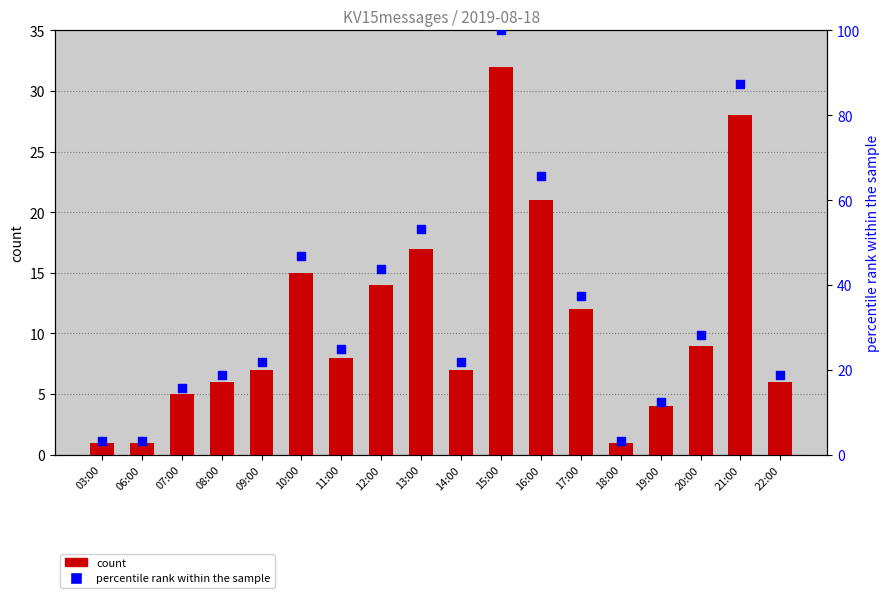

Which series reaches the minimum Y coordinate?

count